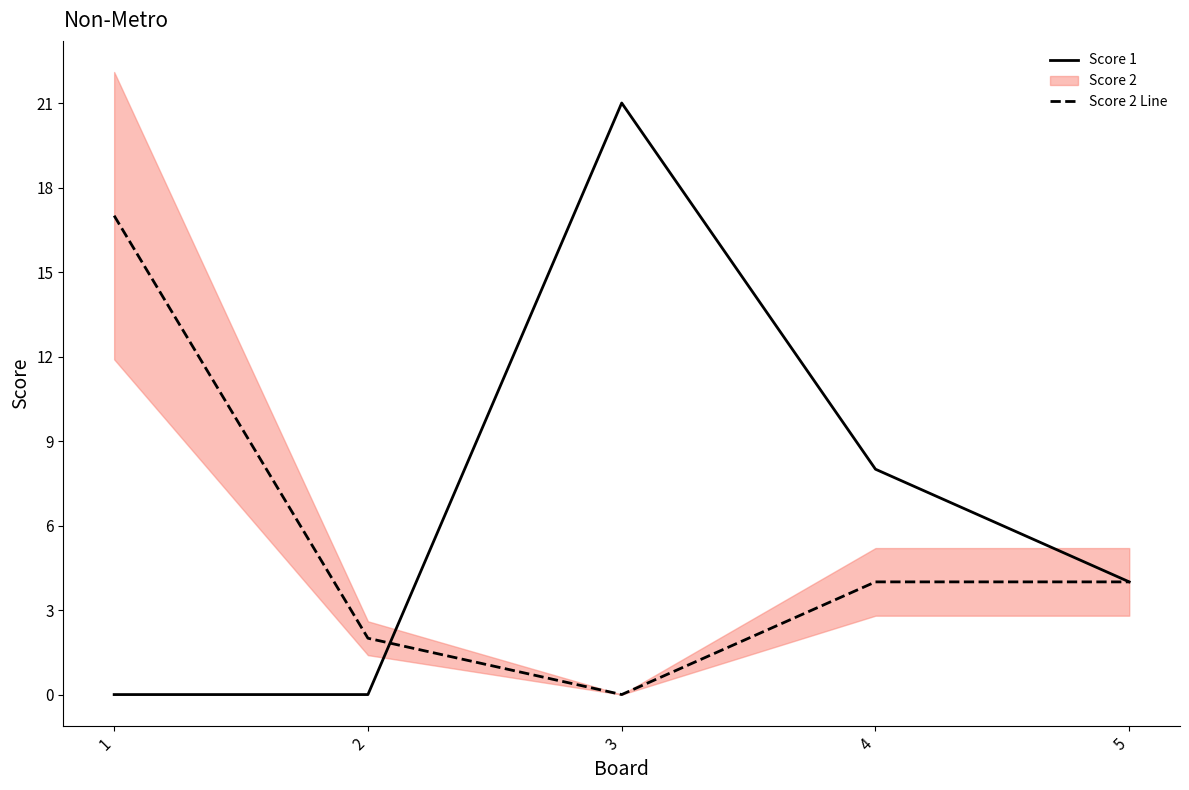

Reading left to right, what are all the values shown in this chart?

Score 1: 1=0	2=0	3=21	4=8	5=4
Score 2 Line: 1=17	2=2	3=0	4=4	5=4